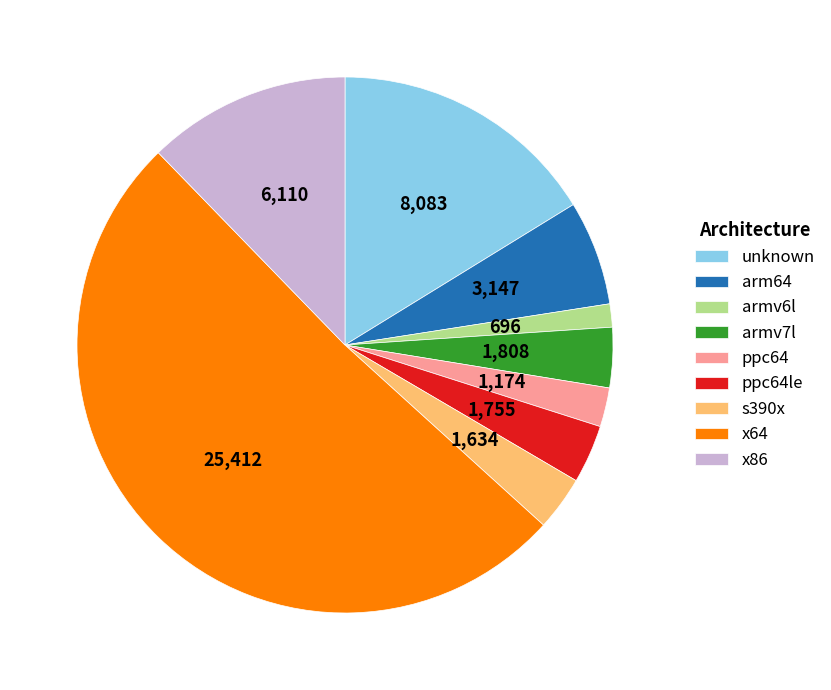

Is there any slice that represents more than half of the pie?

Yes